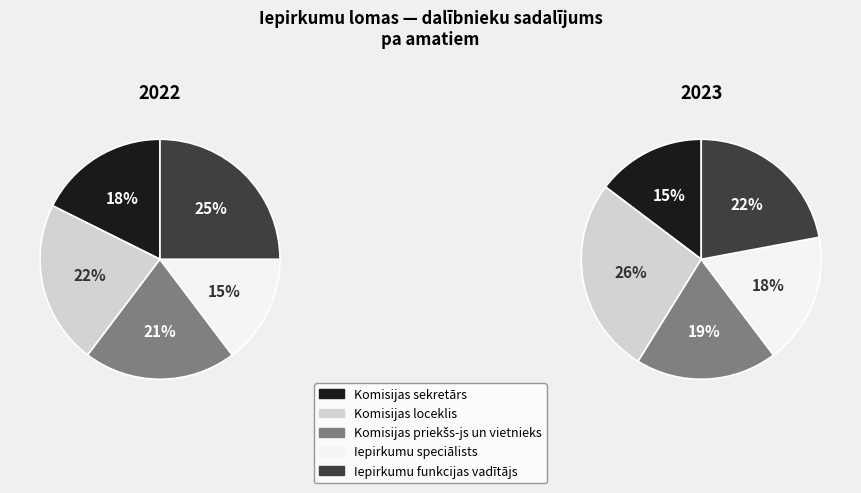

To the nearest percent, what is the average slice percentage?

20%